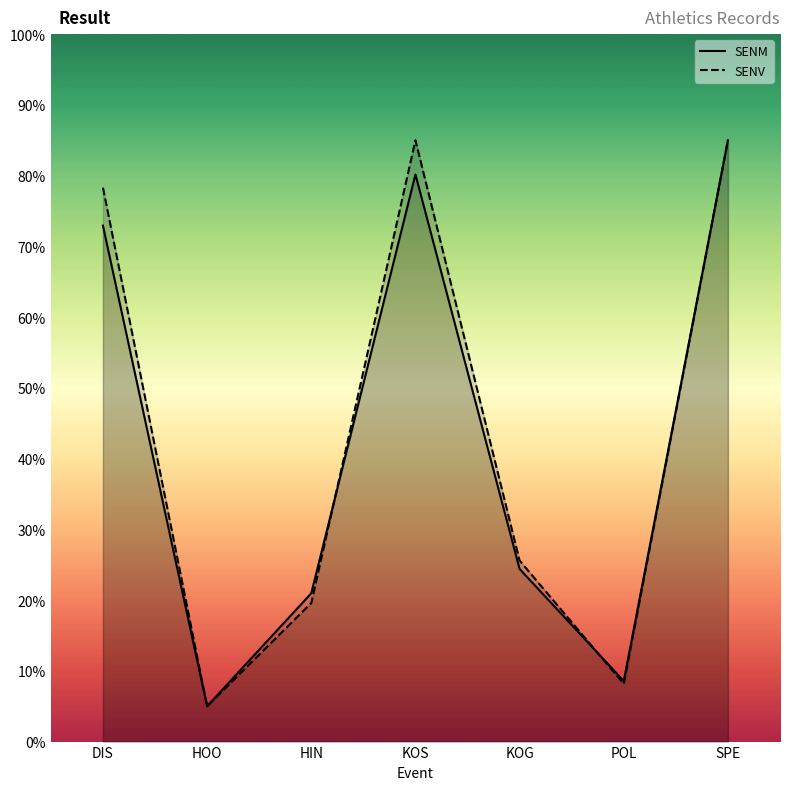

What is the average value of the SENV series?

43.8